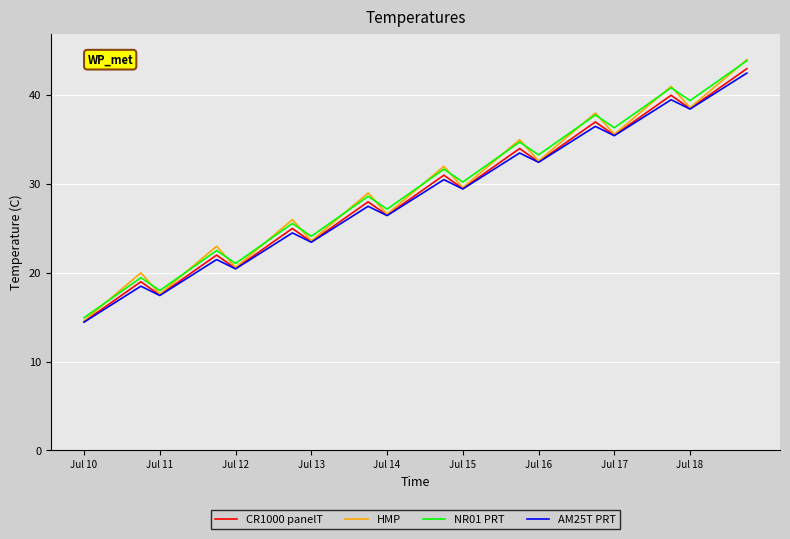

What is the lowest value of the HMP series?

14.6